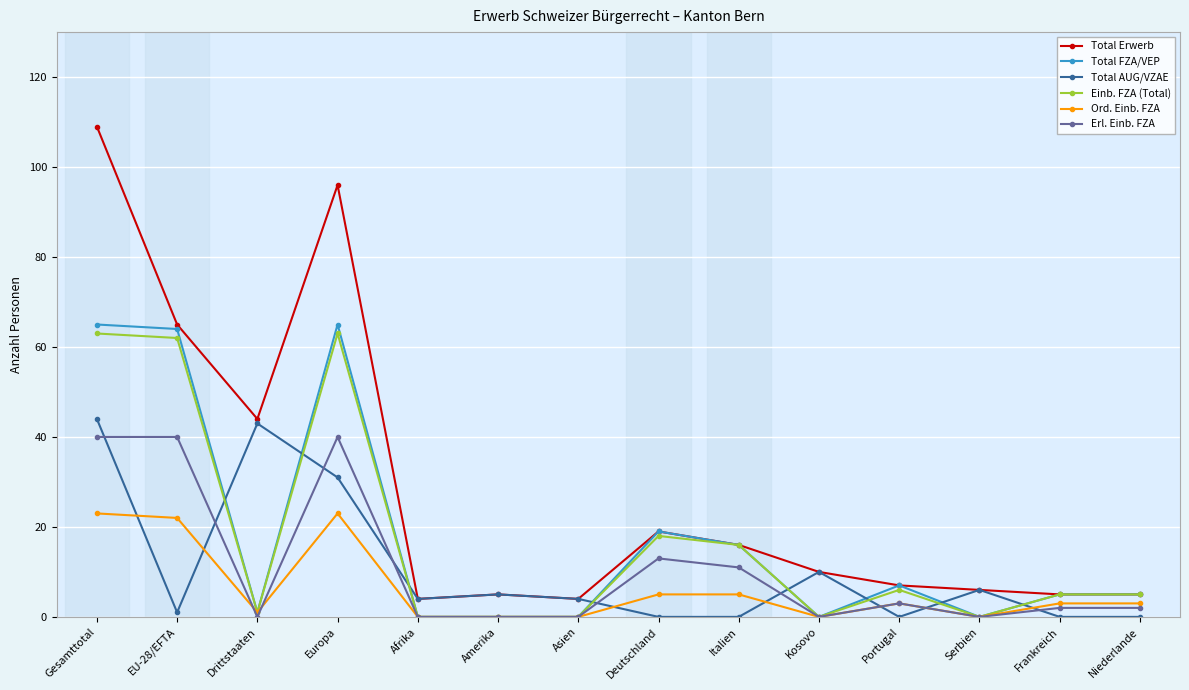

How many categories are shown in the chart?

14